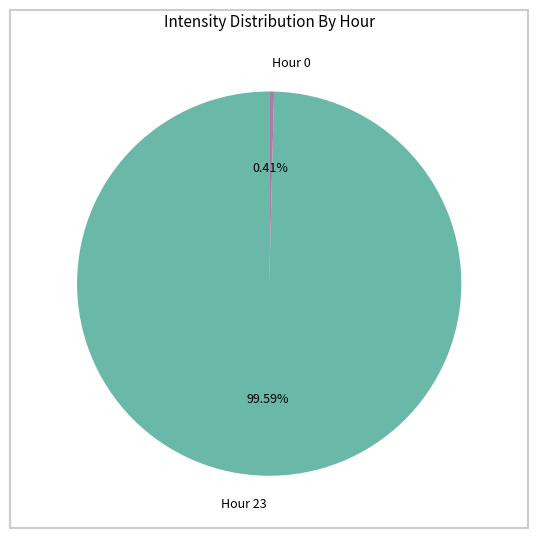

Is there any slice that represents more than half of the pie?

Yes